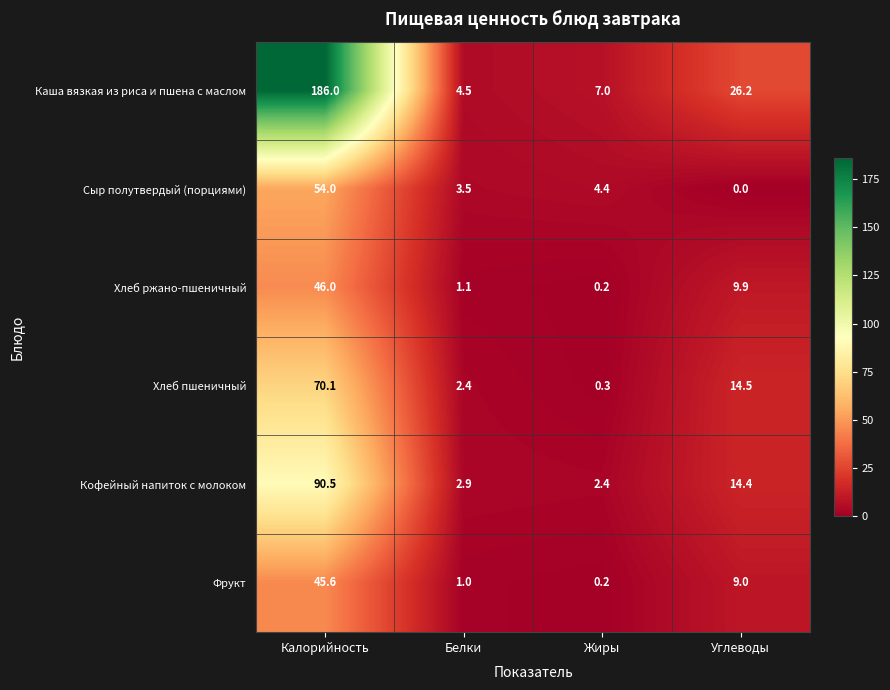

What is the difference between the Хлеб пшеничный values at Углеводы and Белки?

12.1